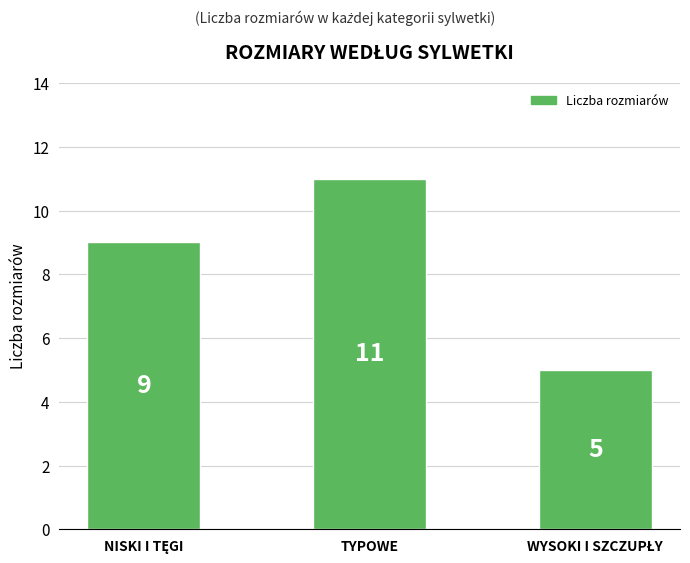

What is the difference between the maximum and minimum values?

6